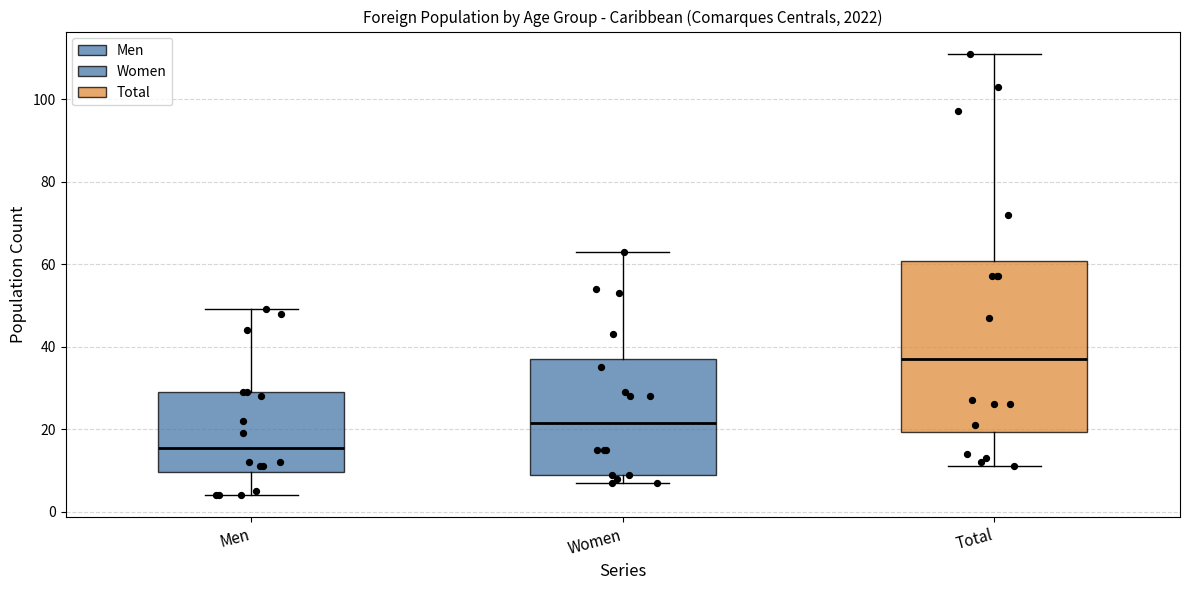

Reading left to right, transcribe this box plot: for each box, give where its median line is, the range the box spans, and where its two whiskers end, as read against the y-axis. The values are not printed on the chart, so give them approximately, as read against the axis.

Men: median 16, box 10 to 30, whiskers 4 to 50
Women: median 22, box 10 to 38, whiskers 8 to 64
Total: median 38, box 20 to 60, whiskers 12 to 112